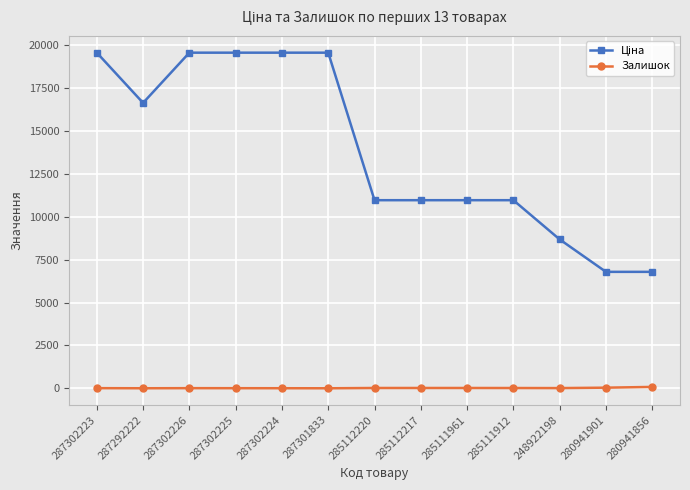

At which label does Залишок first exceed 11?

285112220